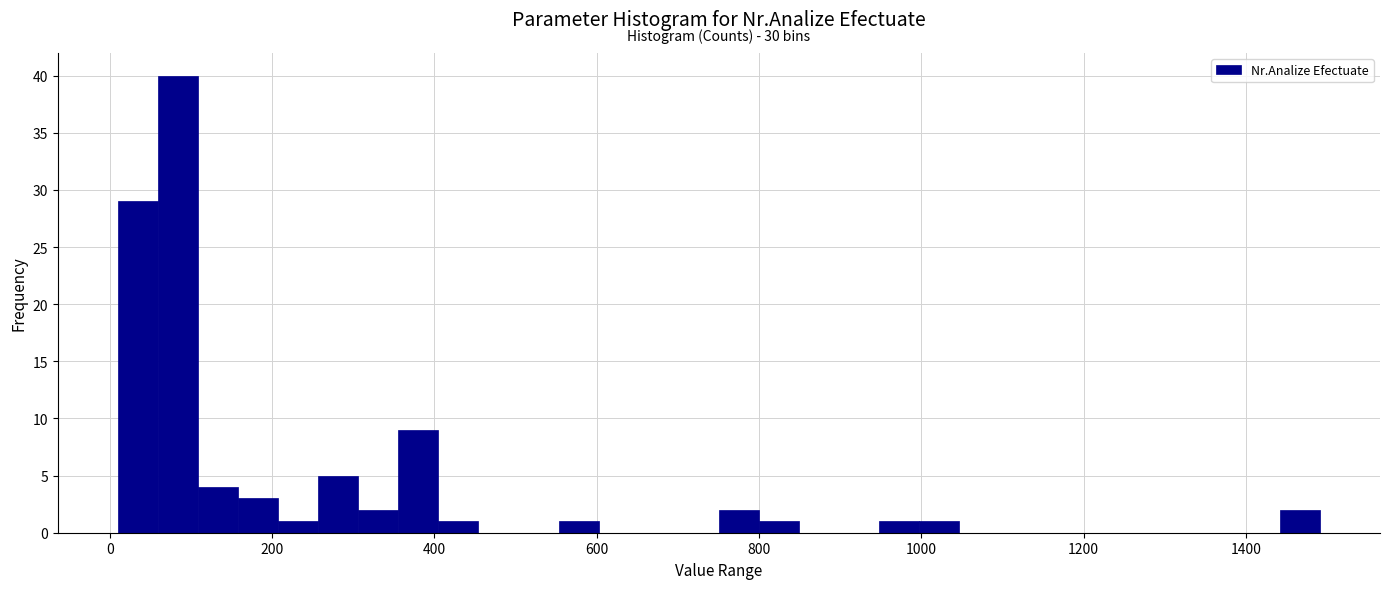

Read against the x-axis, roughly where is the centre of the tallest bar?

80